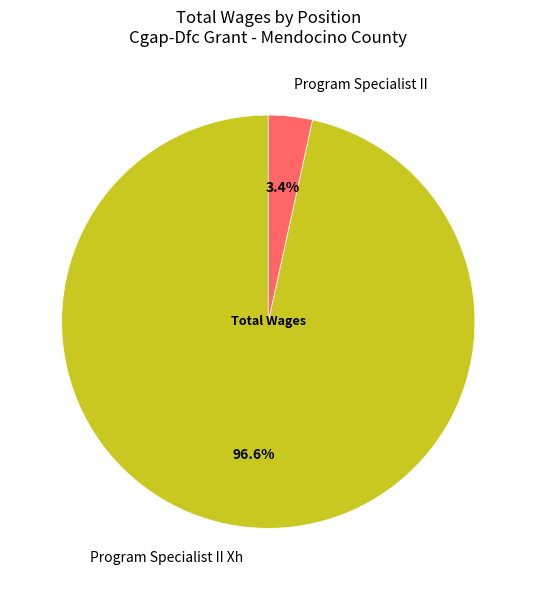

What is the majority slice?

Program Specialist II Xh